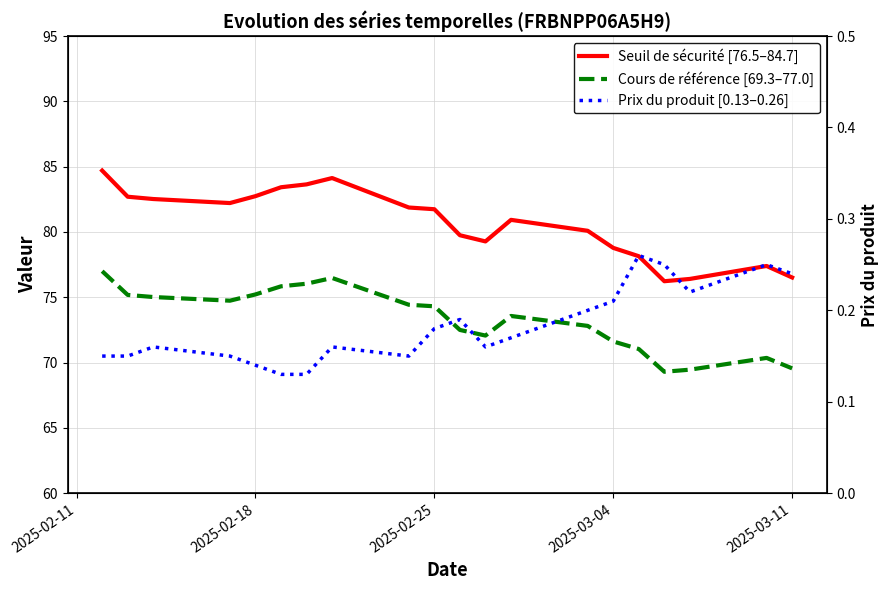

What is the difference between the second highest and second lowest values in the Prix du produit [0.13–0.26] series?

0.1